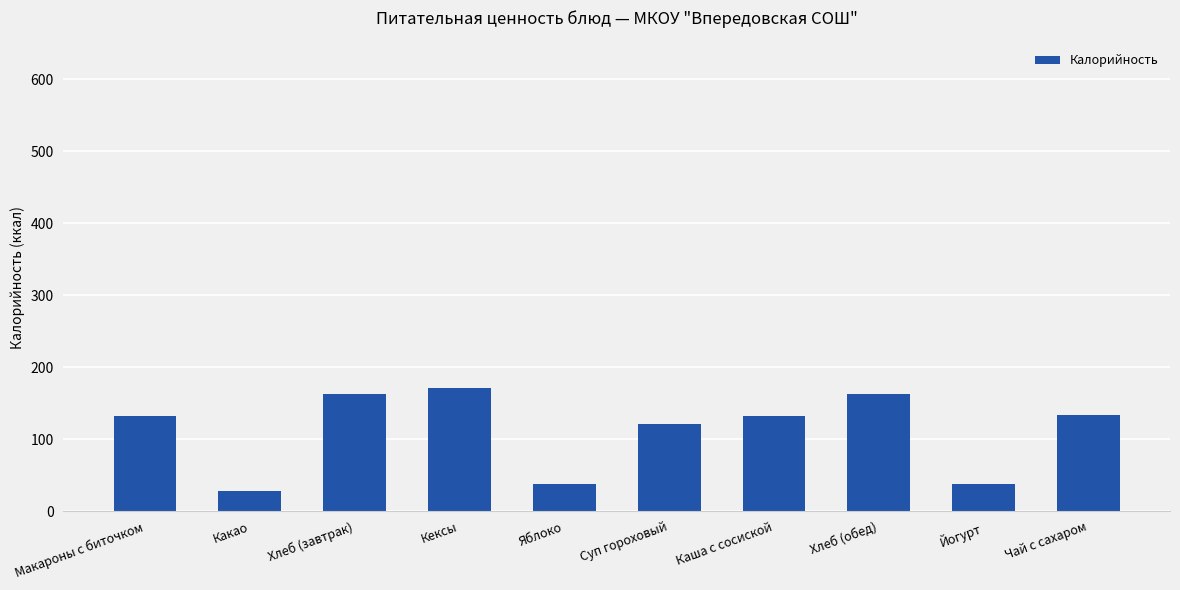

Read the value at Кексы.

170.4